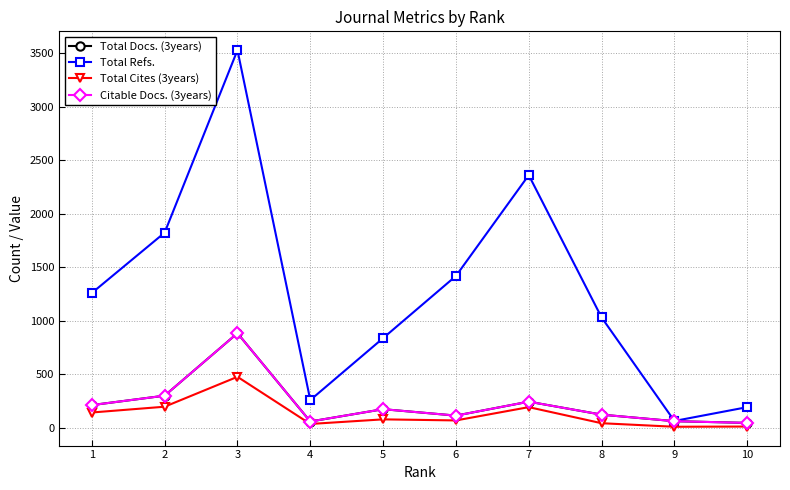

In Total Cites (3years), how many points are lower than both neighbors (excluding endpoints)?

3